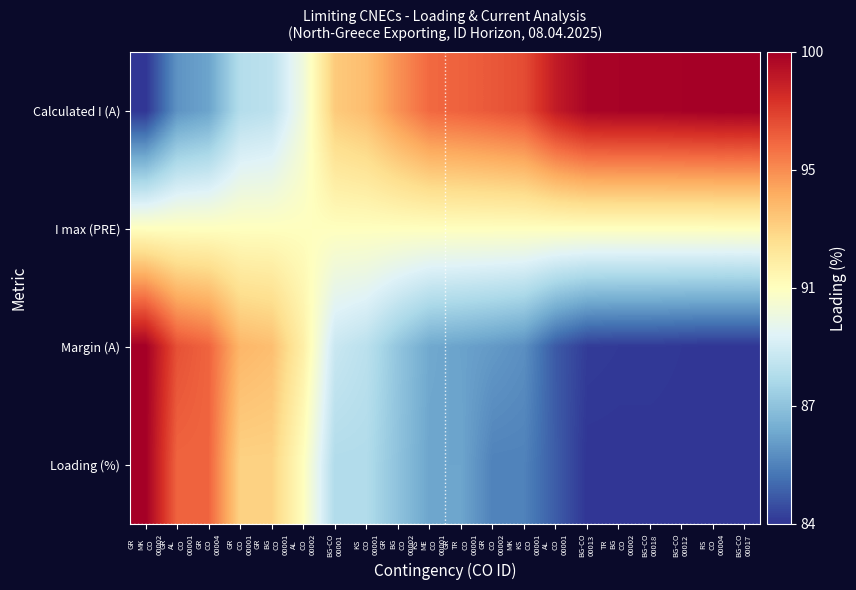

Reading left to right, what are all the values shown in this chart?

Calculated I (A): GR
MK
CO
00002=0.0	GR
AL
CO
00001=0.2	GR
CO
00004=0.2	GR
CO
00001=0.3	GR
BG
CO
00001=0.3	AL
CO
00002=0.5	BG-CO
00001=0.6	KS
CO
00001=0.7	GR
BG
CO
00002=0.7	KS
ME
CO
00001=0.8	GR
TR
CO
00001=0.8	GR
CO
00002=0.8	MK
KS
CO
00001=0.9	AL
CO
00001=0.9	BG-CO
00013=1.0	TR
BG
CO
00002=1.0	BG-CO
00018=1.0	BG-CO
00012=1.0	RS
CO
00004=1.0	BG-CO
00017=1.0
I max (PRE): GR
MK
CO
00002=0.5	GR
AL
CO
00001=0.5	GR
CO
00004=0.5	GR
CO
00001=0.5	GR
BG
CO
00001=0.5	AL
CO
00002=0.5	BG-CO
00001=0.5	KS
CO
00001=0.5	GR
BG
CO
00002=0.5	KS
ME
CO
00001=0.5	GR
TR
CO
00001=0.5	GR
CO
00002=0.5	MK
KS
CO
00001=0.5	AL
CO
00001=0.5	BG-CO
00013=0.5	TR
BG
CO
00002=0.5	BG-CO
00018=0.5	BG-CO
00012=0.5	RS
CO
00004=0.5	BG-CO
00017=0.5
Margin (A): GR
MK
CO
00002=1.0	GR
AL
CO
00001=0.8	GR
CO
00004=0.8	GR
CO
00001=0.7	GR
BG
CO
00001=0.7	AL
CO
00002=0.5	BG-CO
00001=0.4	KS
CO
00001=0.3	GR
BG
CO
00002=0.3	KS
ME
CO
00001=0.2	GR
TR
CO
00001=0.2	GR
CO
00002=0.2	MK
KS
CO
00001=0.1	AL
CO
00001=0.1	BG-CO
00013=0.0	TR
BG
CO
00002=0.0	BG-CO
00018=0.0	BG-CO
00012=0.0	RS
CO
00004=0.0	BG-CO
00017=0.0
Loading (%): GR
MK
CO
00002=1.0	GR
AL
CO
00001=0.8	GR
CO
00004=0.8	GR
CO
00001=0.6	GR
BG
CO
00001=0.6	AL
CO
00002=0.5	BG-CO
00001=0.3	KS
CO
00001=0.3	GR
BG
CO
00002=0.2	KS
ME
CO
00001=0.2	GR
TR
CO
00001=0.2	GR
CO
00002=0.1	MK
KS
CO
00001=0.1	AL
CO
00001=0.1	BG-CO
00013=0.0	TR
BG
CO
00002=0.0	BG-CO
00018=0.0	BG-CO
00012=0.0	RS
CO
00004=0.0	BG-CO
00017=0.0